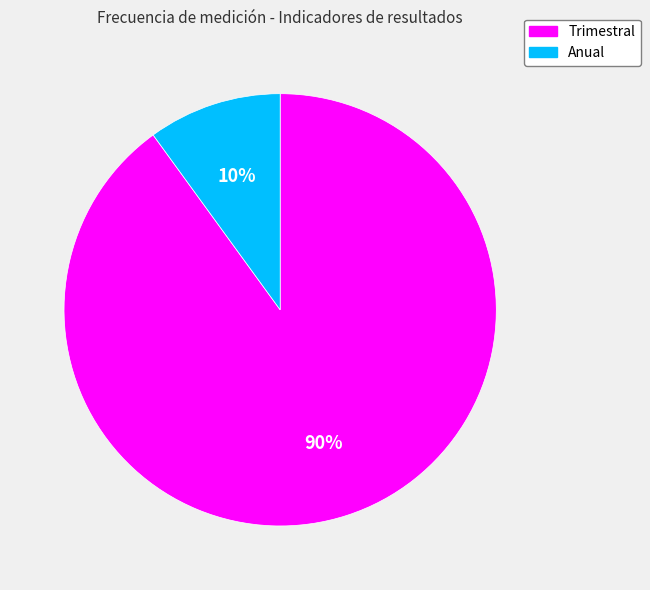

The Anual slice represents 1% of the pie. True or false?

False